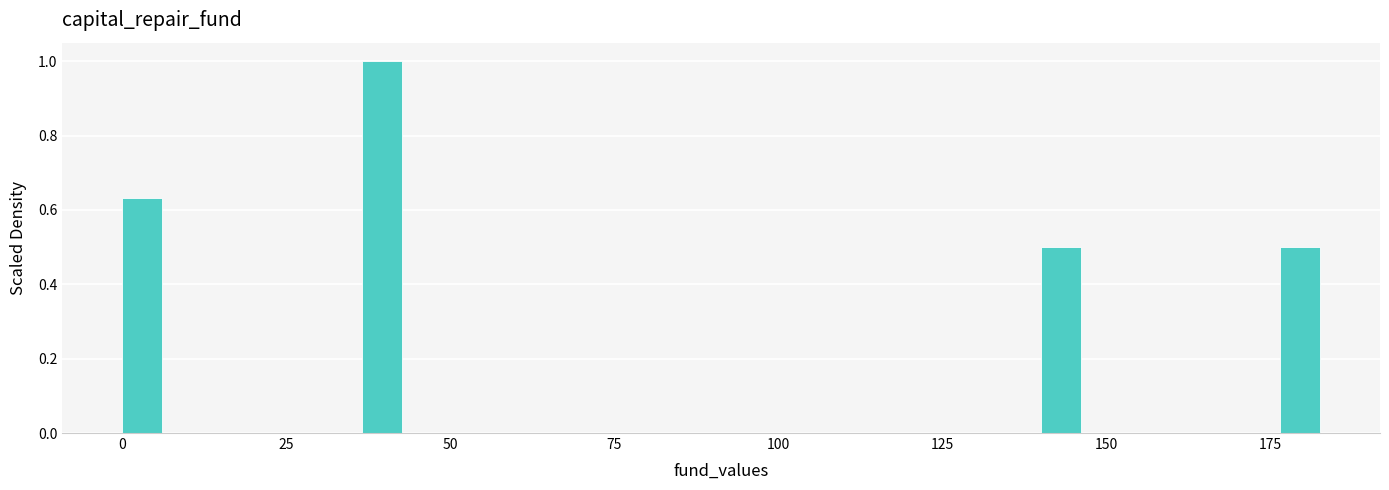

Around what value on the x-axis is the tallest bar? Give the approximate position of its centre, as read against the axis.

40